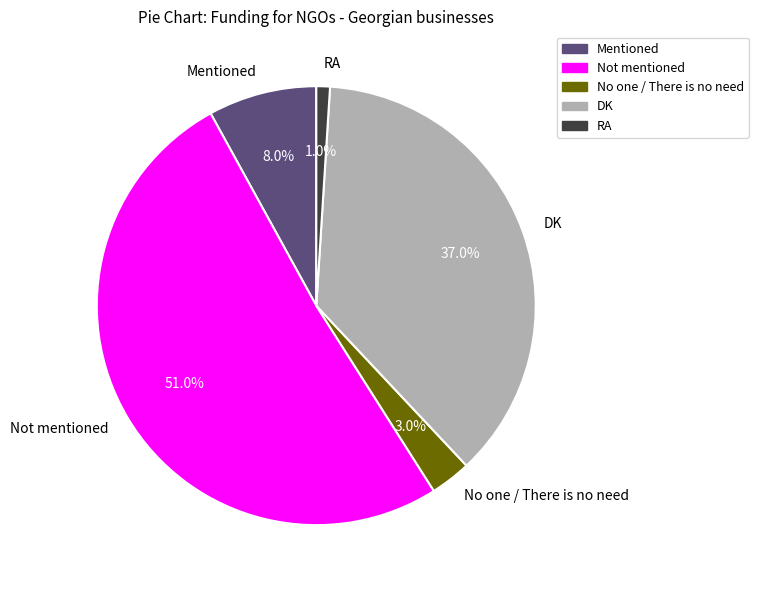

To the nearest percent, what is the average slice percentage?

20%